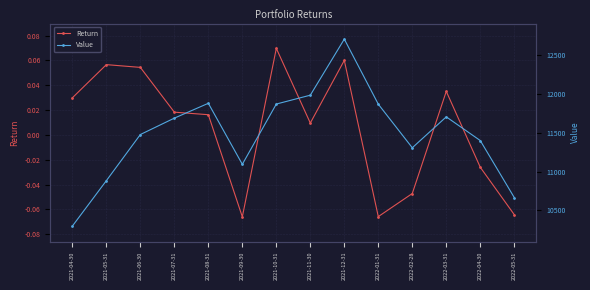

What is the maximum value for Value?

12701.3